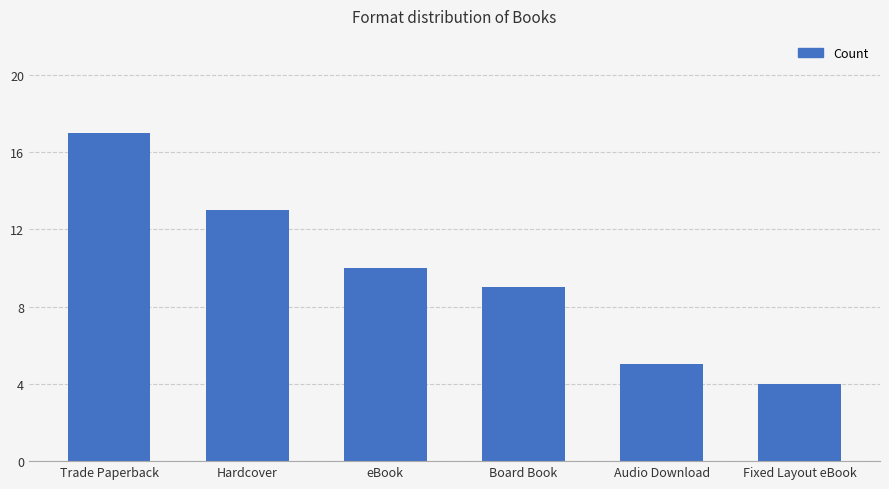

What is the approximate value at Hardcover, to the nearest 10?

10